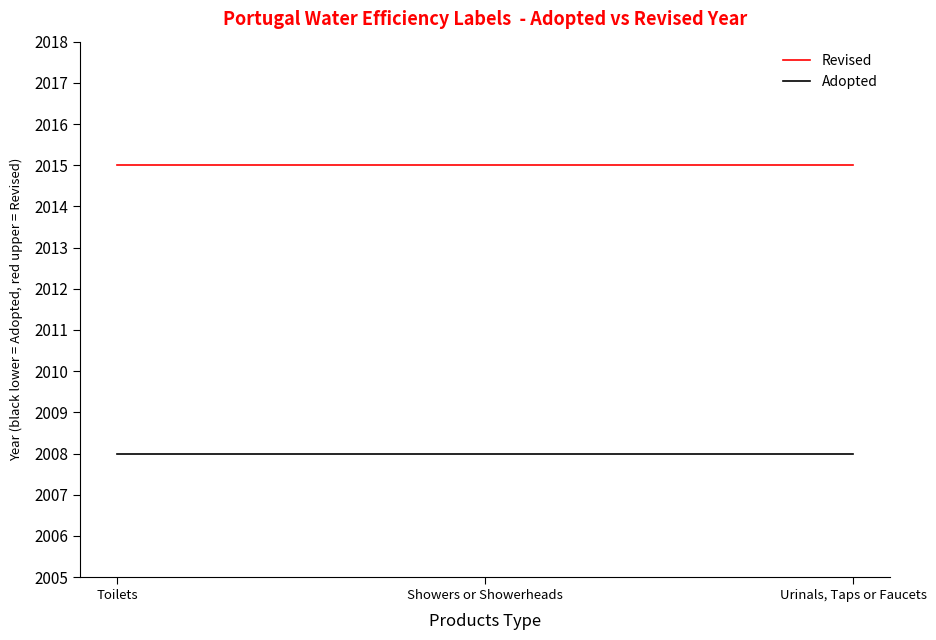

What position from the right is Toilets?

3